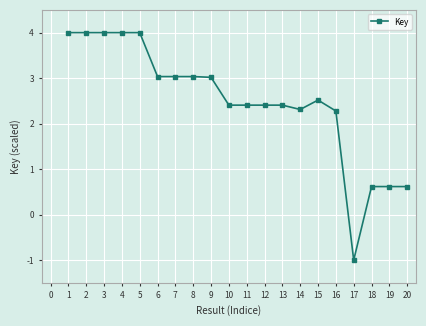

True or false: there are more than 0 points higher than both neighbors.

True